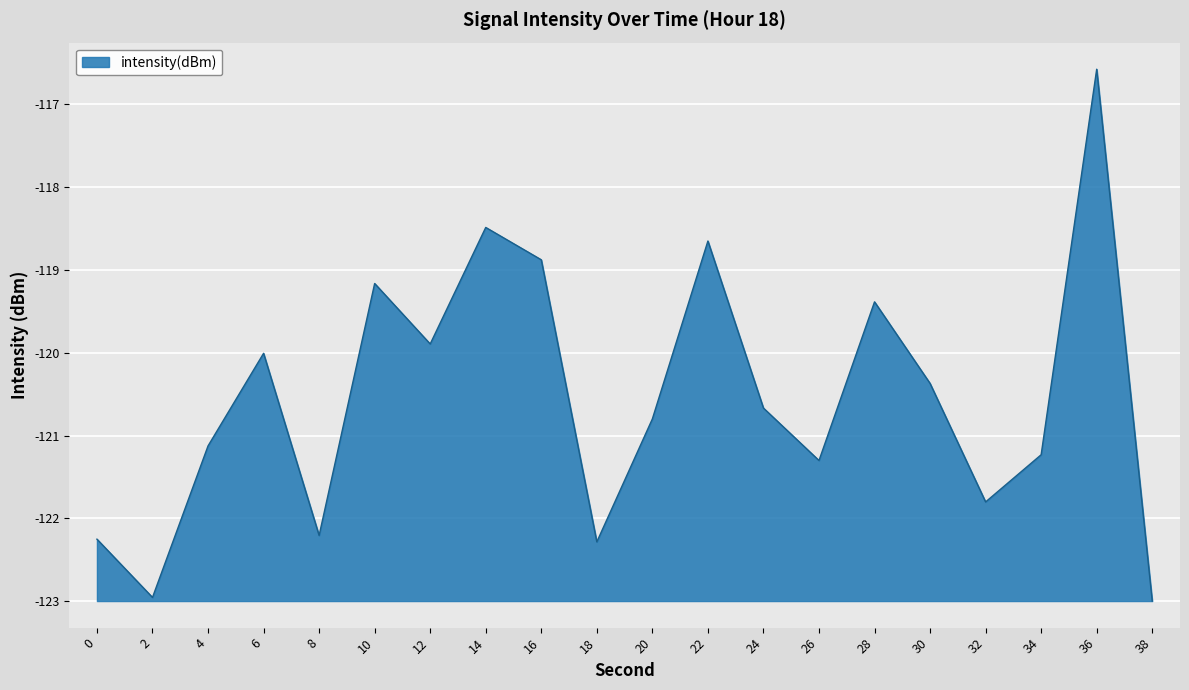

Does the chart have visible grid lines?

Yes